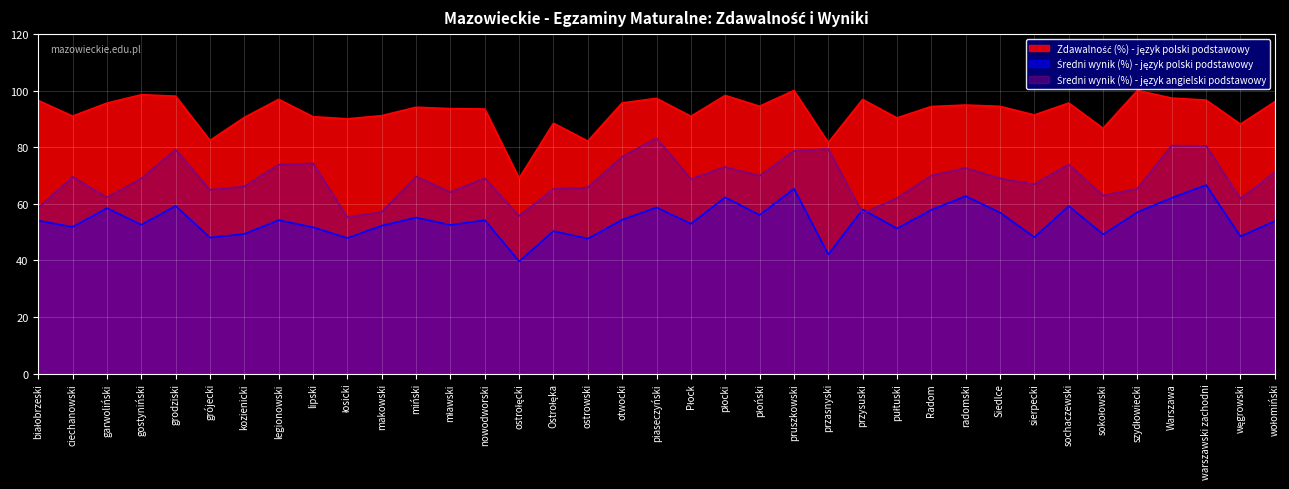

At which category does the chart reach its peak across all series?

pruszkowski